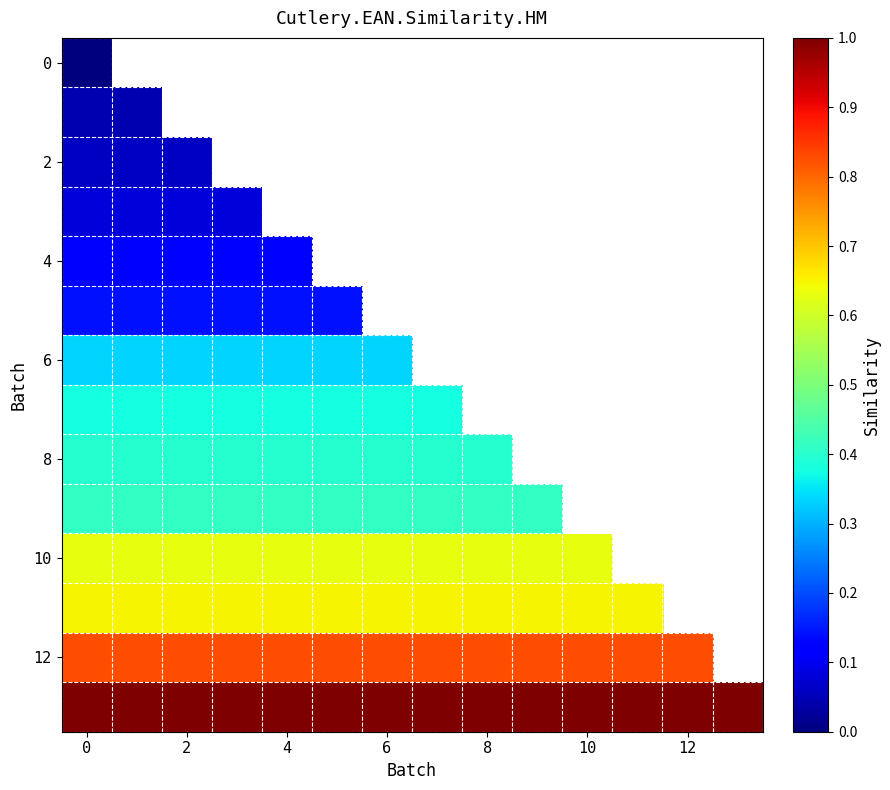

Between 4 and 2, which is larger?

2